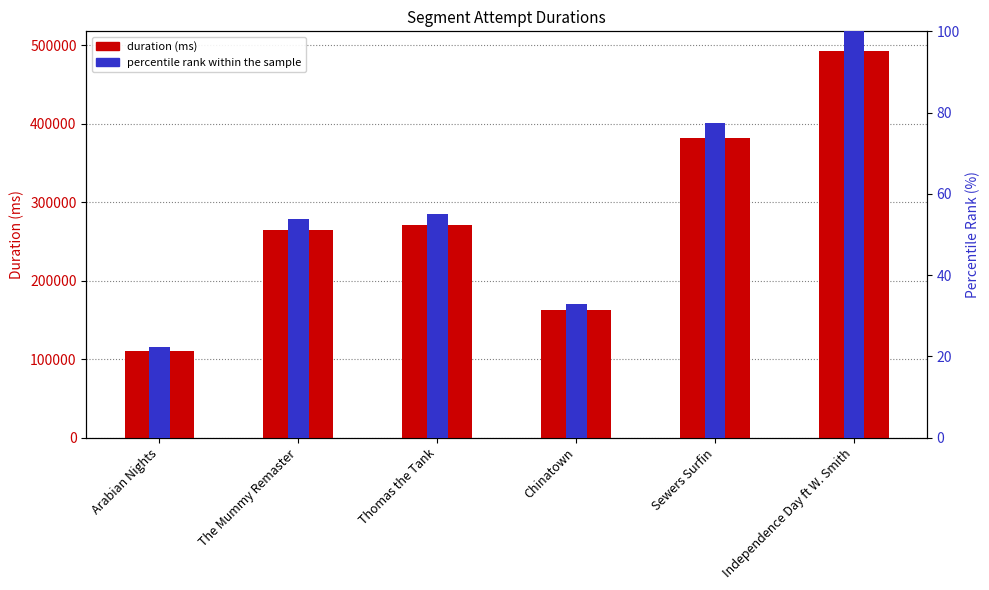

What is the smallest value displayed?

22.4